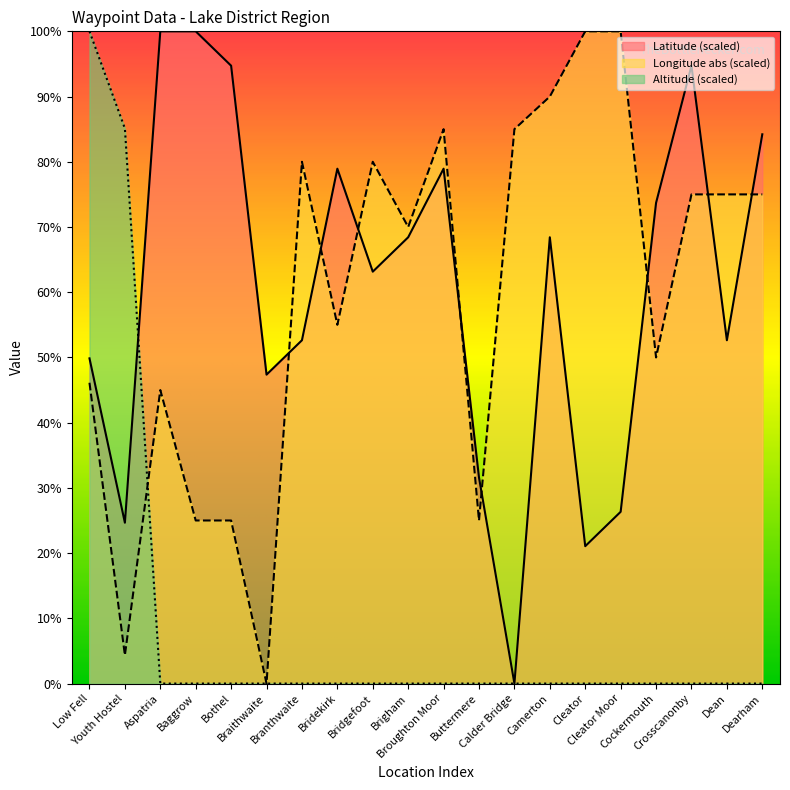

After their last crossing, which series has the higher values: Latitude or Altitude?

Latitude